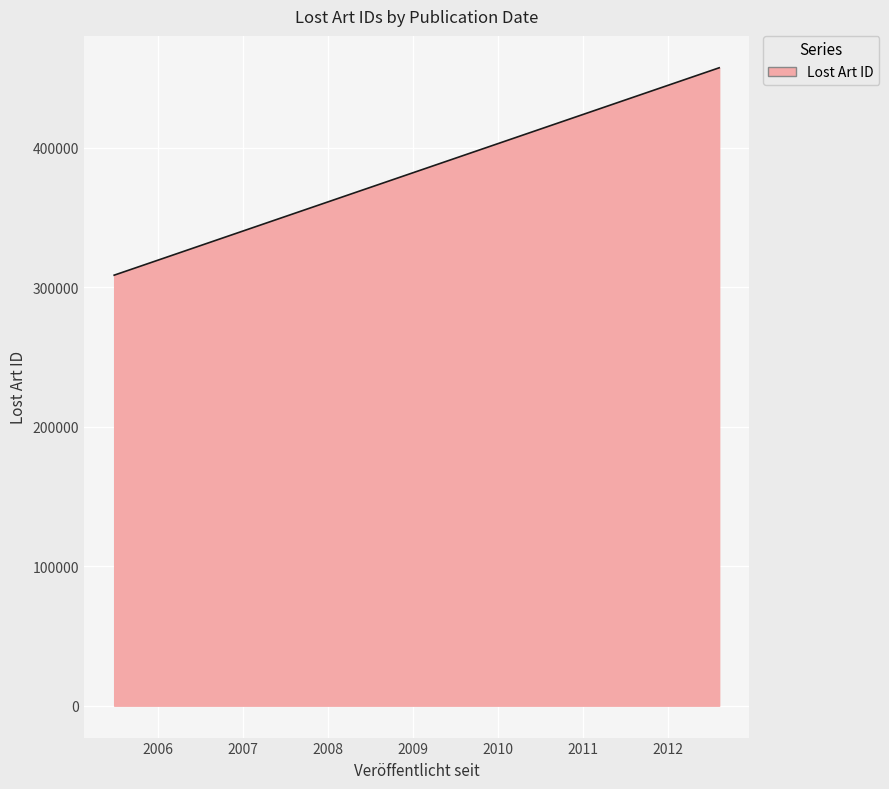

What is the difference between the maximum and minimum values?

148740.0